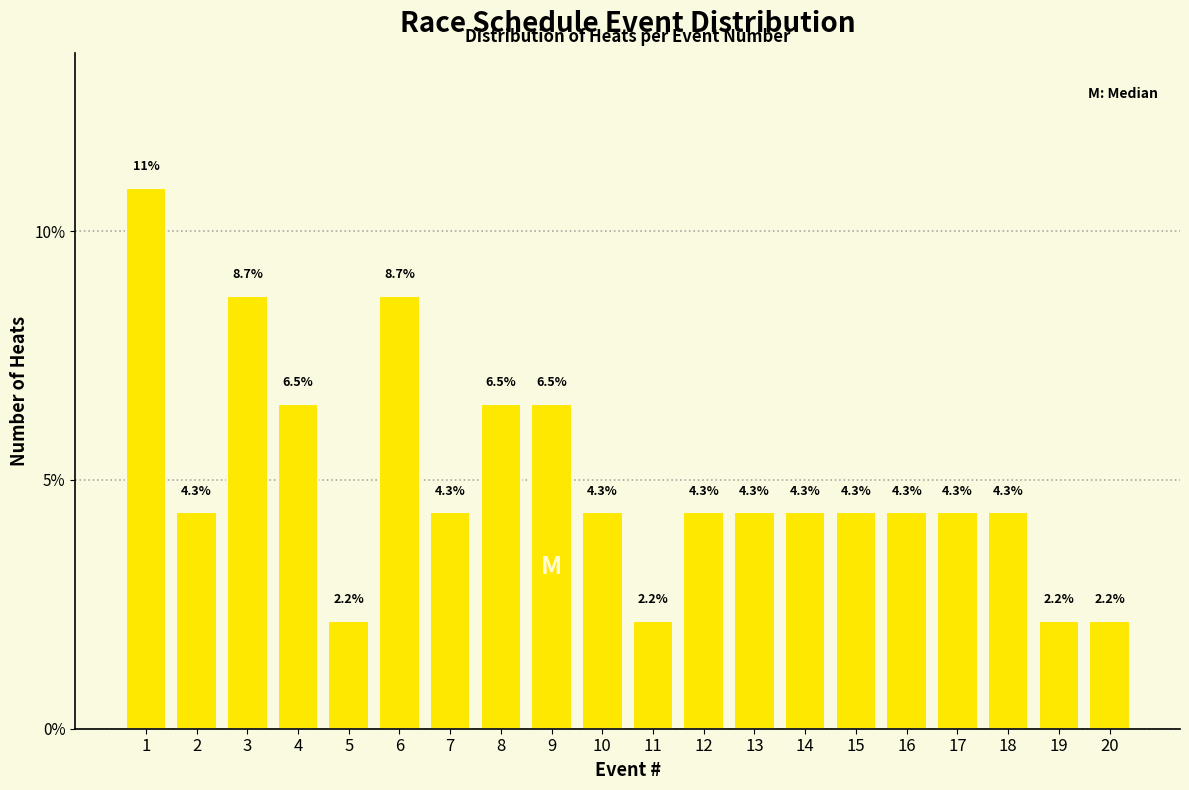

Reading right to left, what are all the values shown in this chart?

20=2.2	19=2.2	18=4.3	17=4.3	16=4.3	15=4.3	14=4.3	13=4.3	12=4.3	11=2.2	10=4.3	9=6.5	8=6.5	7=4.3	6=8.7	5=2.2	4=6.5	3=8.7	2=4.3	1=10.9